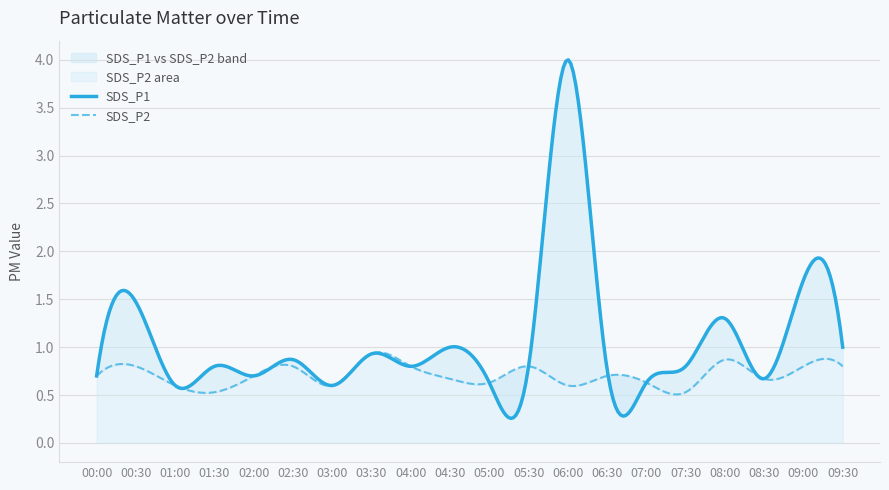

True or false: SDS_P1 and SDS_P2 intersect in this chart.

False